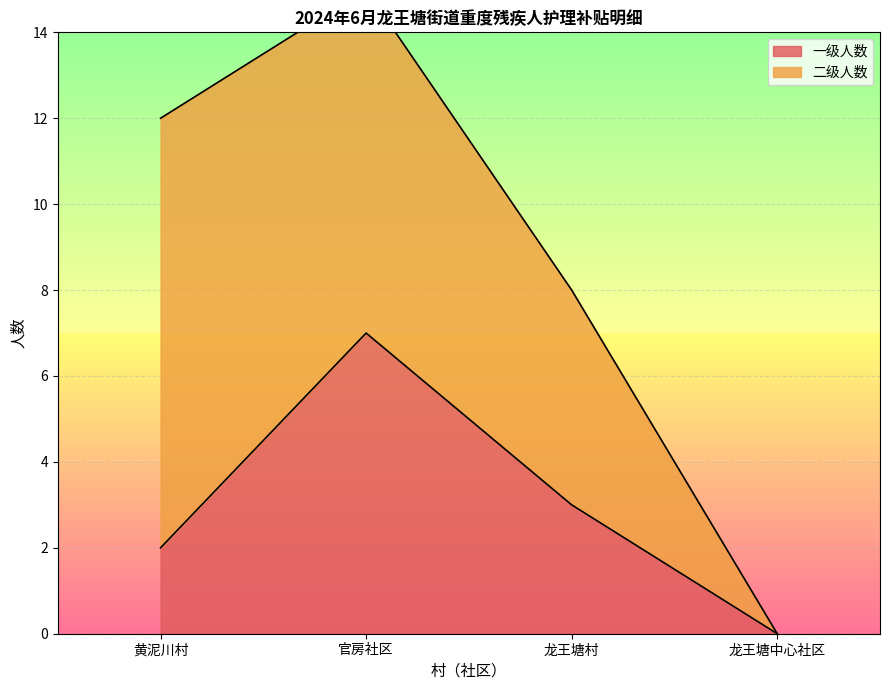

Which label corresponds to the smallest value in the chart?

龙王塘中心社区